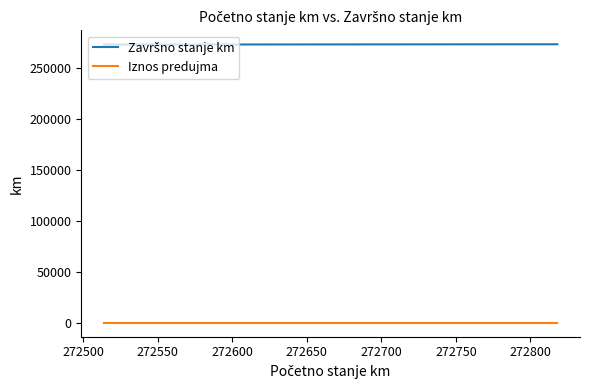

True or false: Završno stanje km and Iznos predujma cross at least once.

False